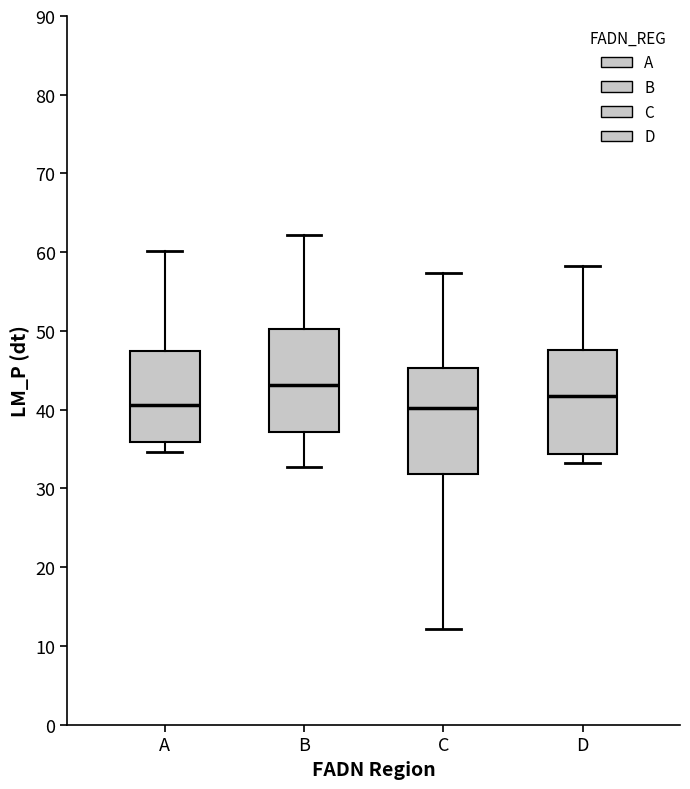

Reading left to right, transcribe this box plot: for each box, give where its median line is, the range the box spans, and where its two whiskers end, as read against the y-axis. The values are not printed on the chart, so give them approximately, as read against the axis.

A: median 41, box 36 to 48, whiskers 35 to 60
B: median 43, box 37 to 50, whiskers 33 to 62
C: median 40, box 32 to 45, whiskers 12 to 57
D: median 42, box 34 to 48, whiskers 33 to 58